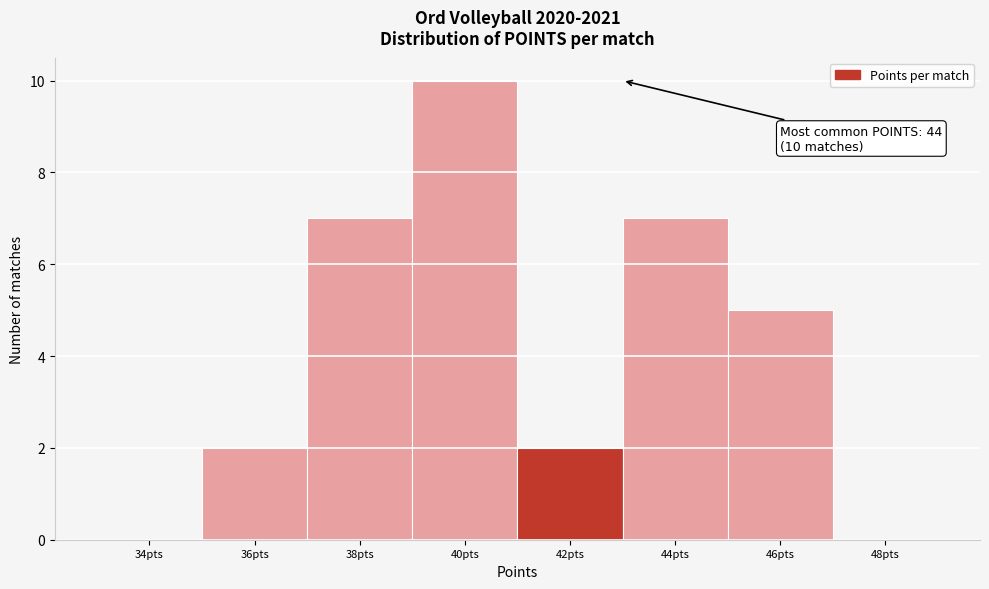

Reading left to right, what are all the values shown in this chart?

34pts=0	36pts=2	38pts=7	40pts=10	42pts=2	44pts=7	46pts=5	48pts=0